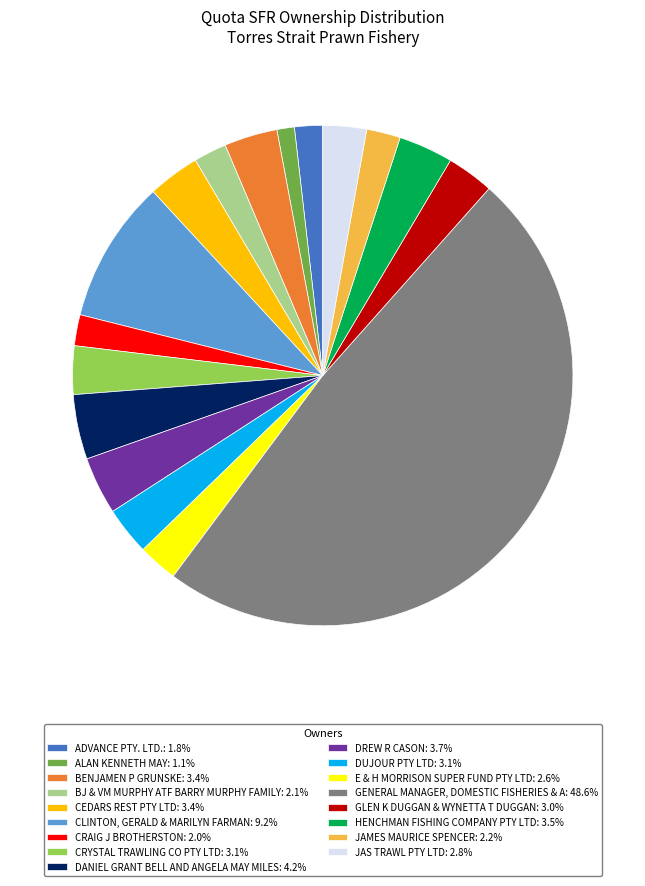

Is E & H MORRISON SUPER FUND PTY LTD: 2.6% the majority of the pie?

No